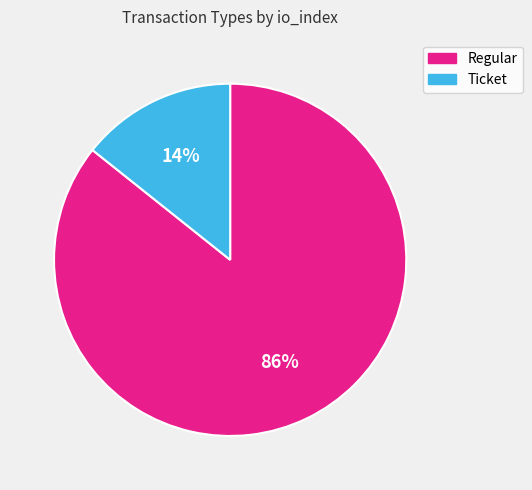

Is there a majority slice in this chart?

Yes